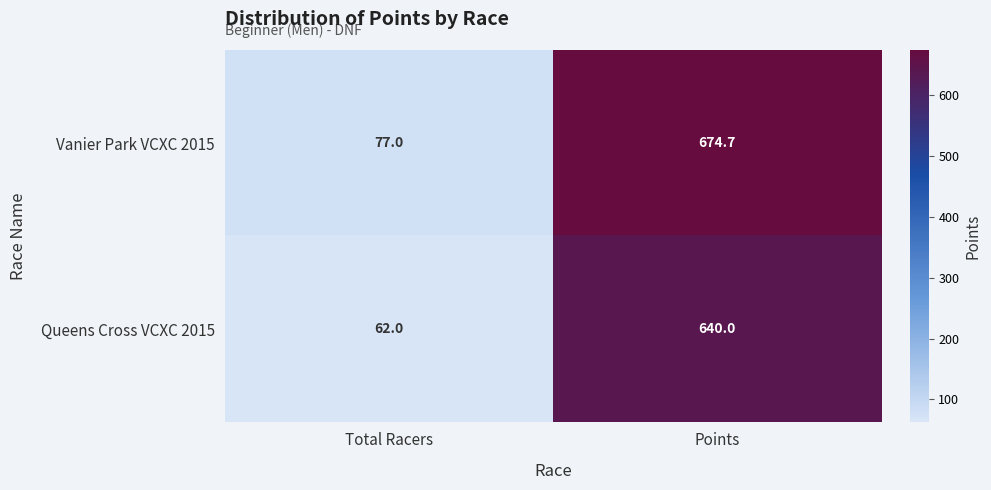

How many data points does each series have?

2